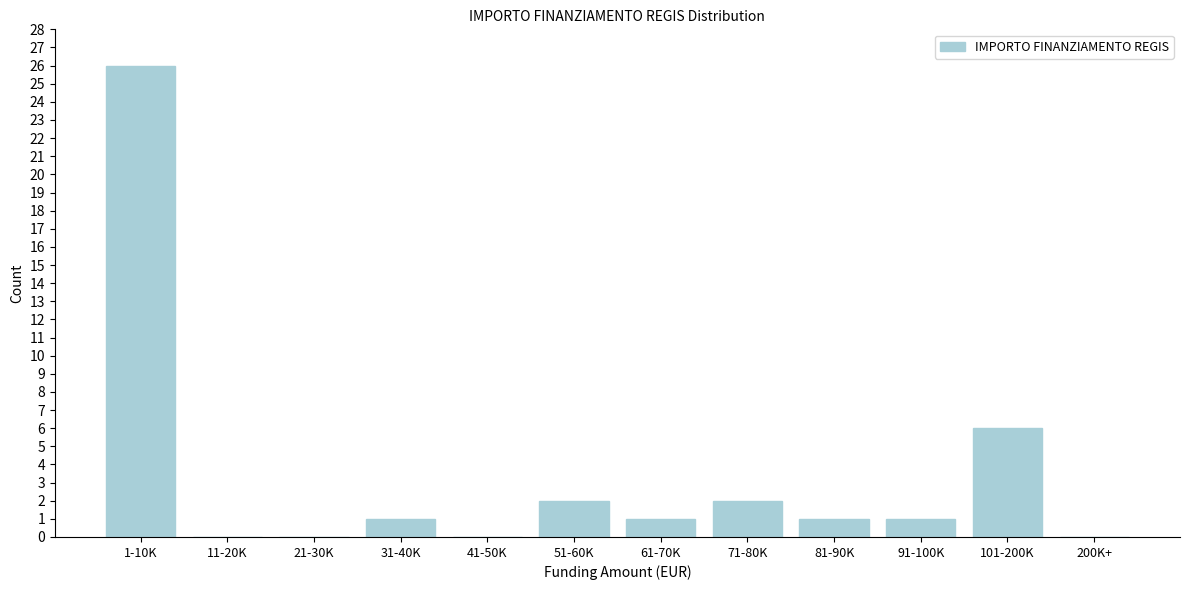

Reading right to left, extract all data points from this chart.

200K+=0	101-200K=6	91-100K=1	81-90K=1	71-80K=2	61-70K=1	51-60K=2	41-50K=0	31-40K=1	21-30K=0	11-20K=0	1-10K=26